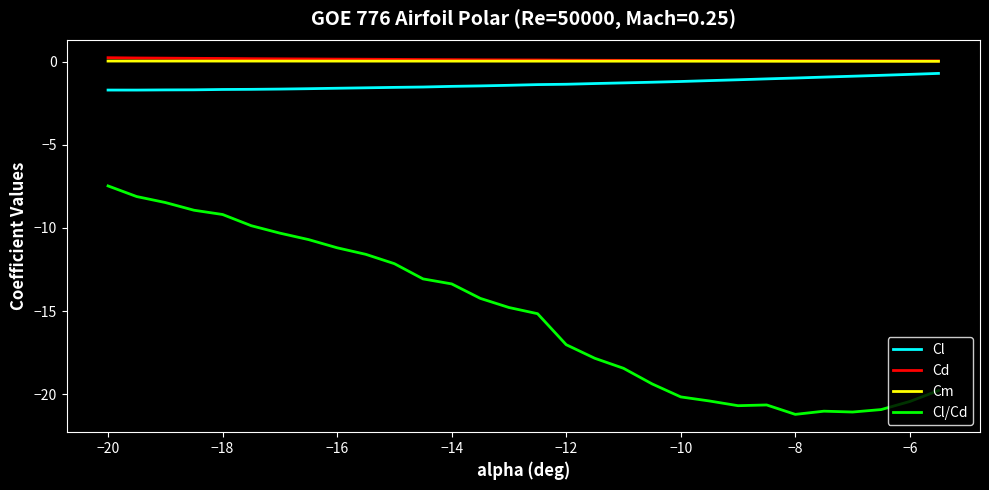

What are all the series names shown in the legend?

Cl, Cd, Cm, Cl/Cd